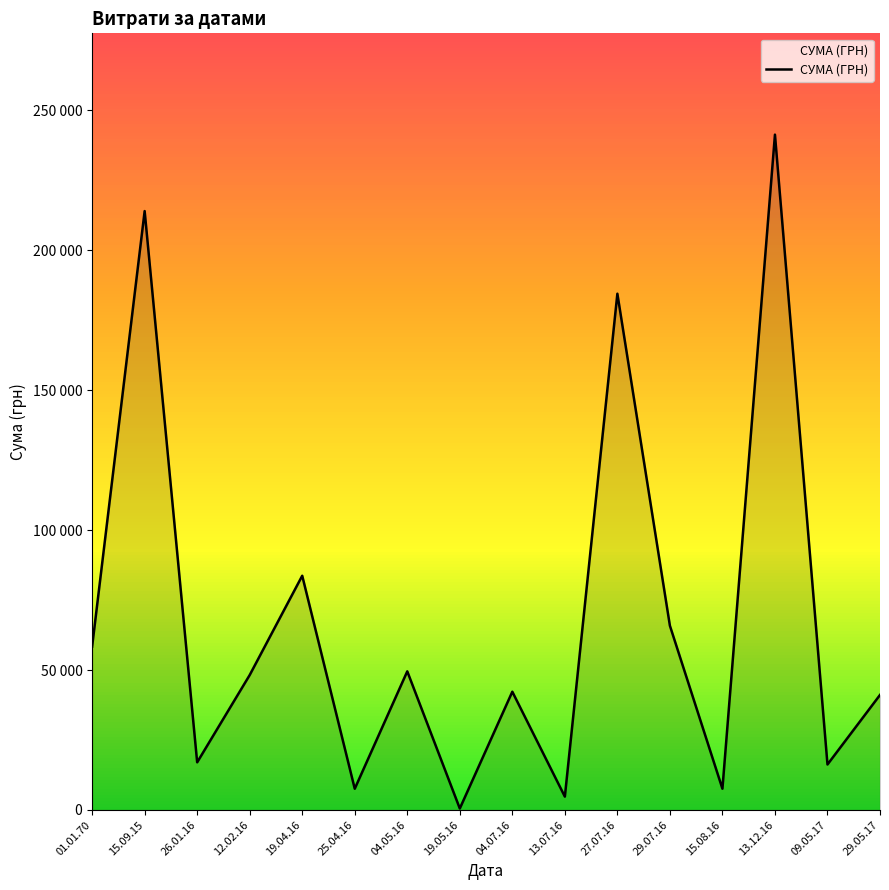

What is the label of the 13th point from the left?

15.08.16